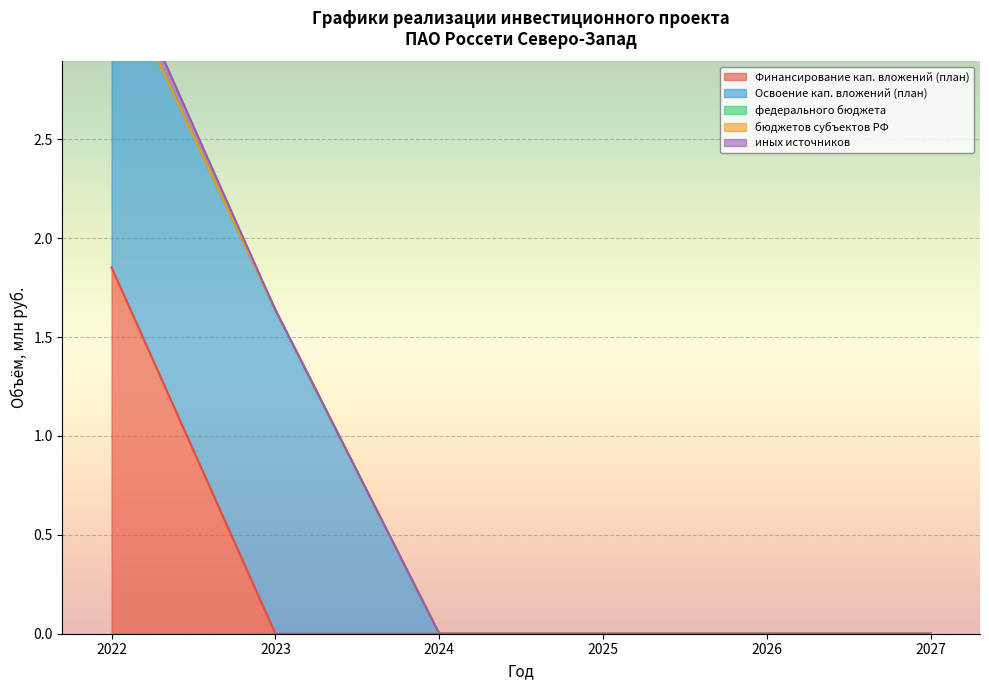

What is the value of the Финансирование кап. вложений (план) point at the 1st from the left?

1.9